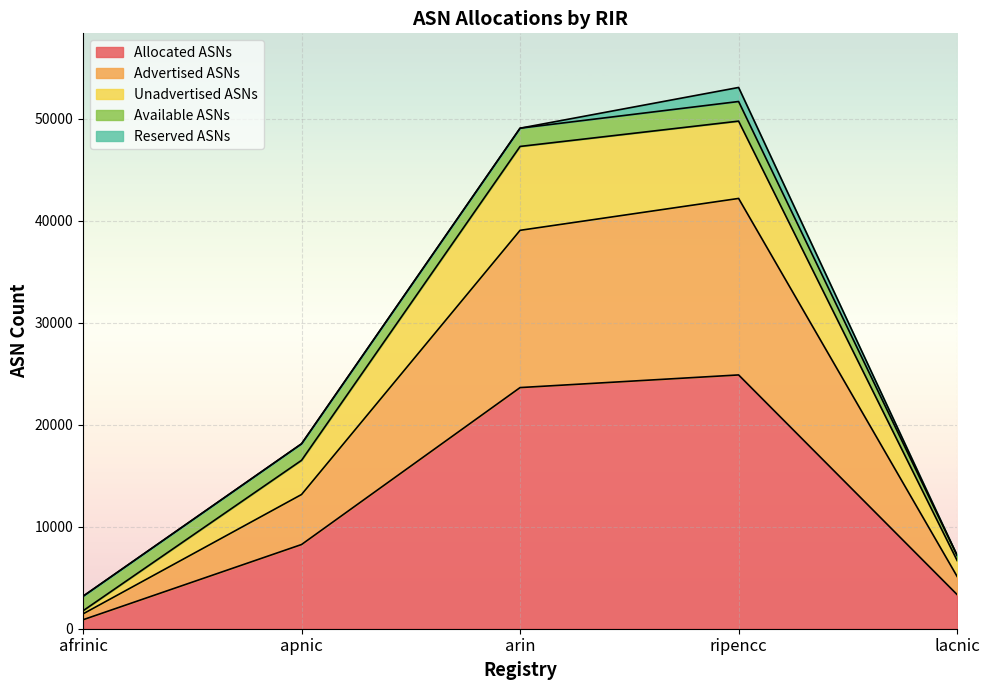

Where is Unadvertised ASNs nearest to the value 25760?

apnic